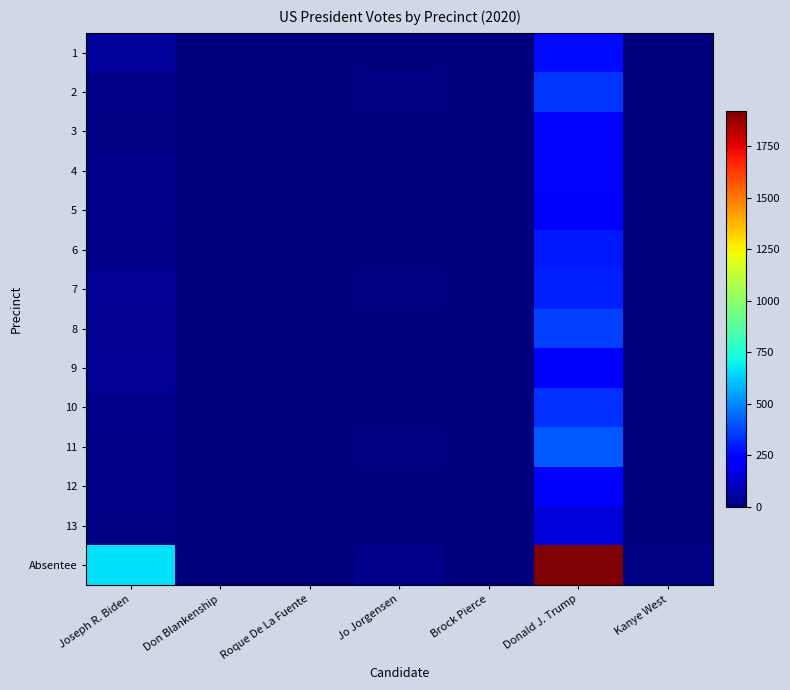

Which has a higher value, Joseph R. Biden or Brock Pierce?

Joseph R. Biden